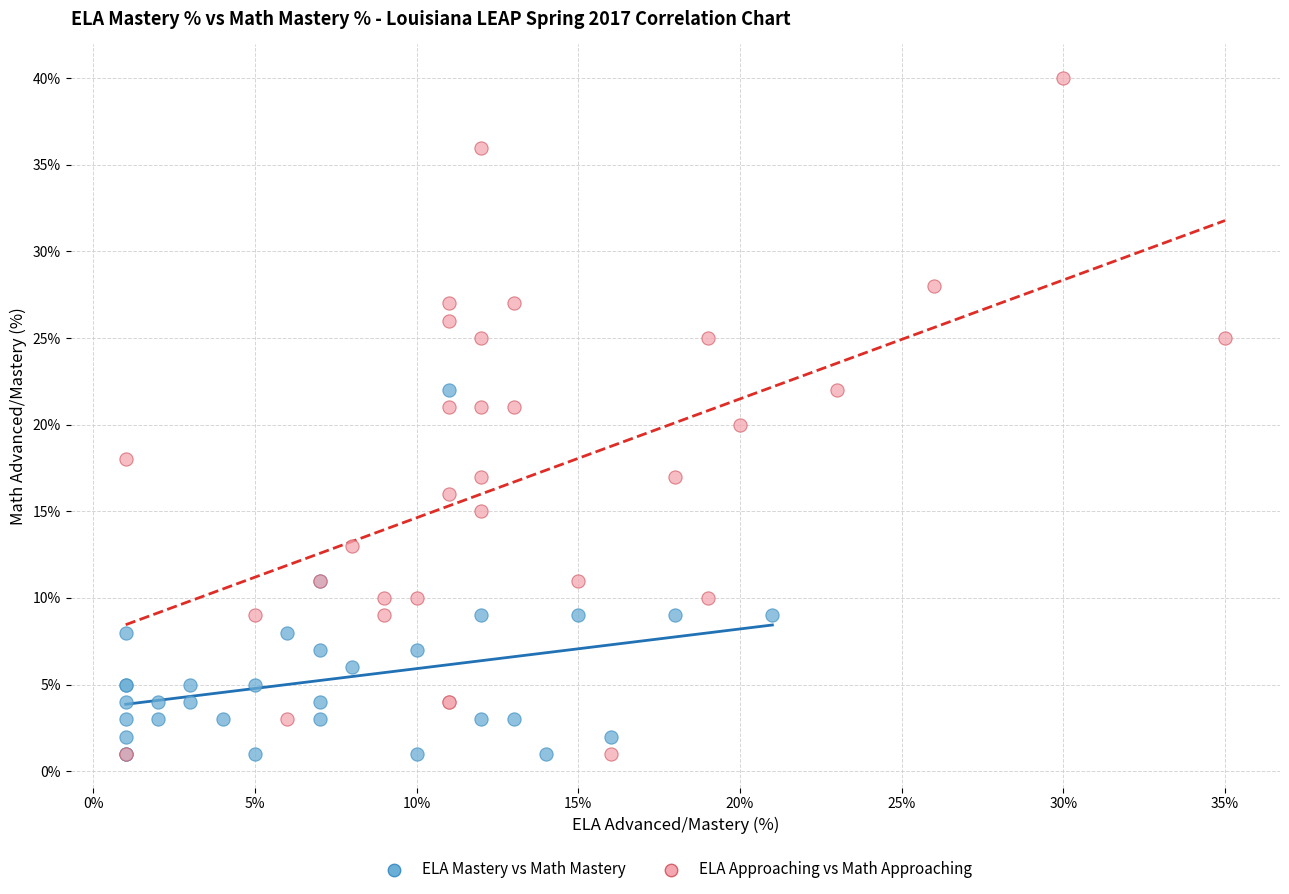

Which series has the largest Y range (max minus min)?

ELA Approaching vs Math Approaching